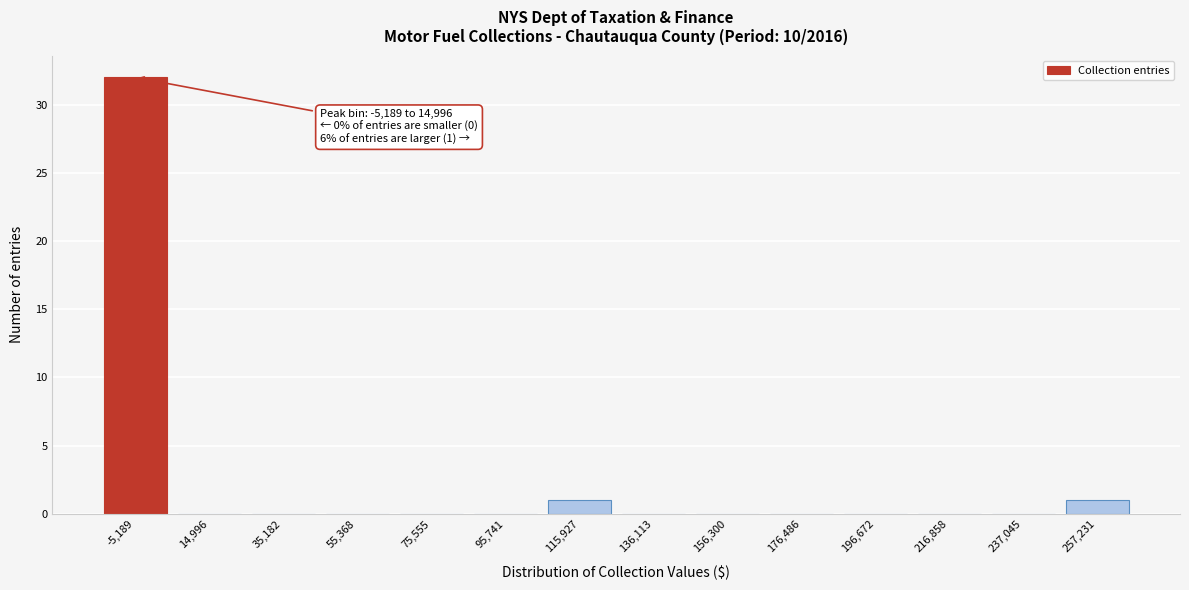

Reading left to right, list all the values displayed in this chart.

-5,189=32	14,996=0	35,182=0	55,368=0	75,555=0	95,741=0	115,927=1	136,113=0	156,300=0	176,486=0	196,672=0	216,858=0	237,045=0	257,231=1